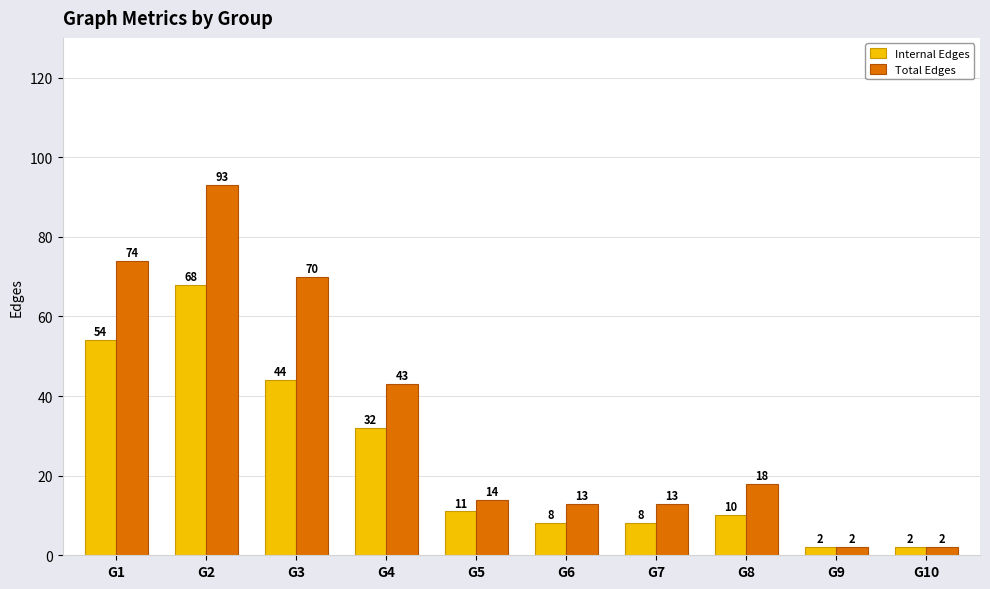

List the series in order of their overall mean, lowest first.

Internal Edges, Total Edges